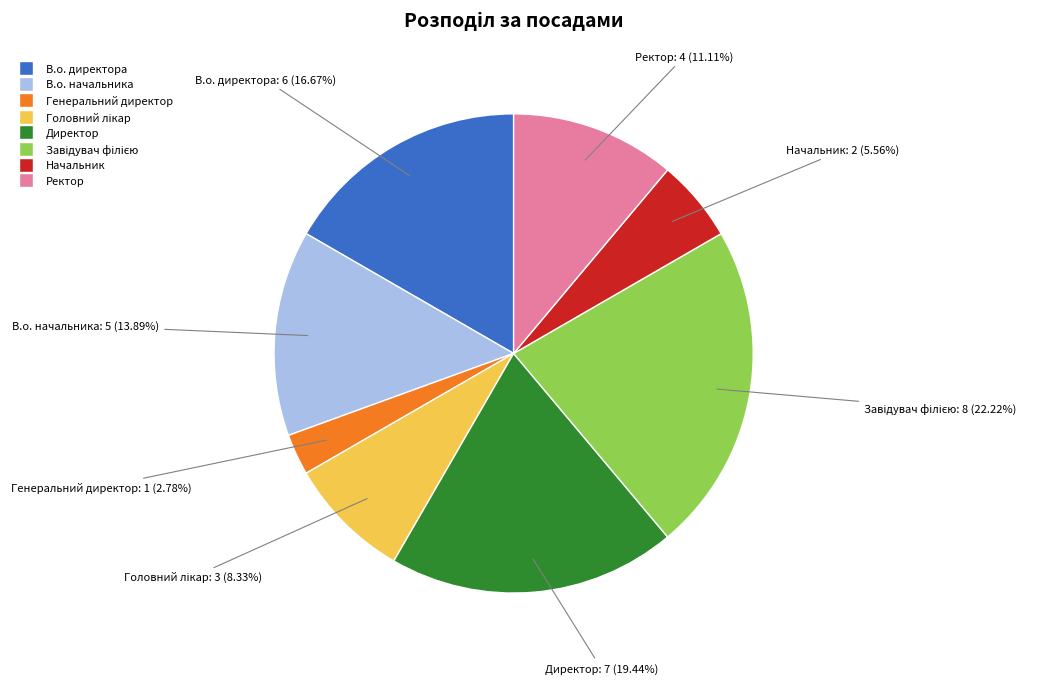

True or false: В.о. директора accounts for 12% of the total.

False